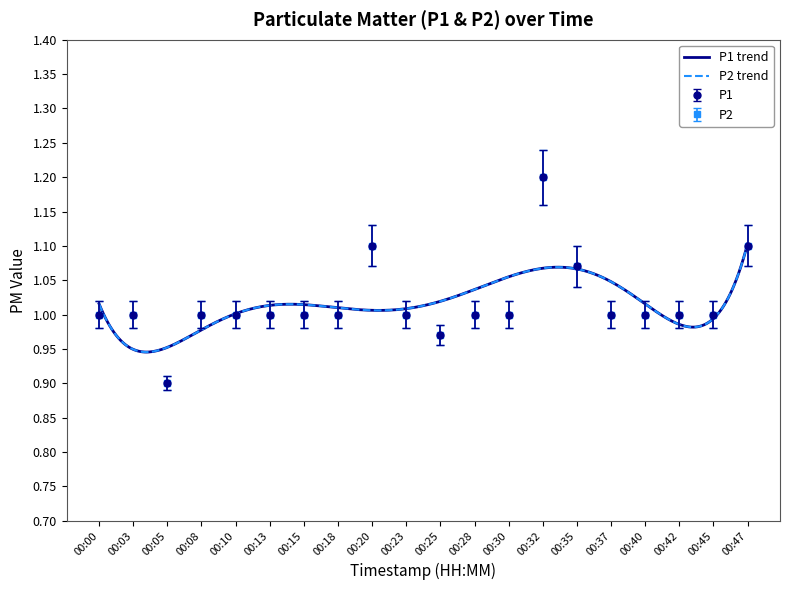

Where is P2 nearest to the value 1?

00:00